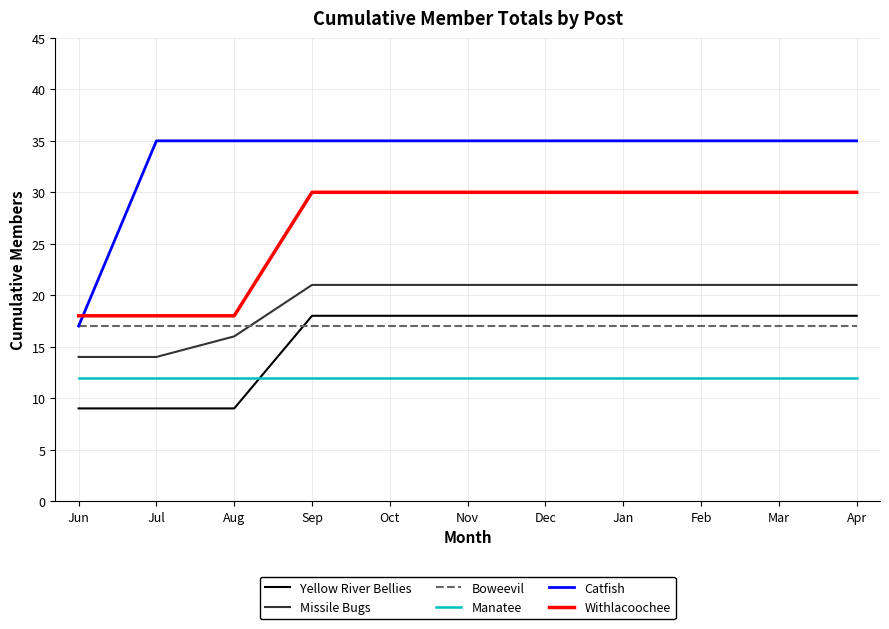

Between Aug and Oct, which series saw the biggest shift?

Withlacoochee